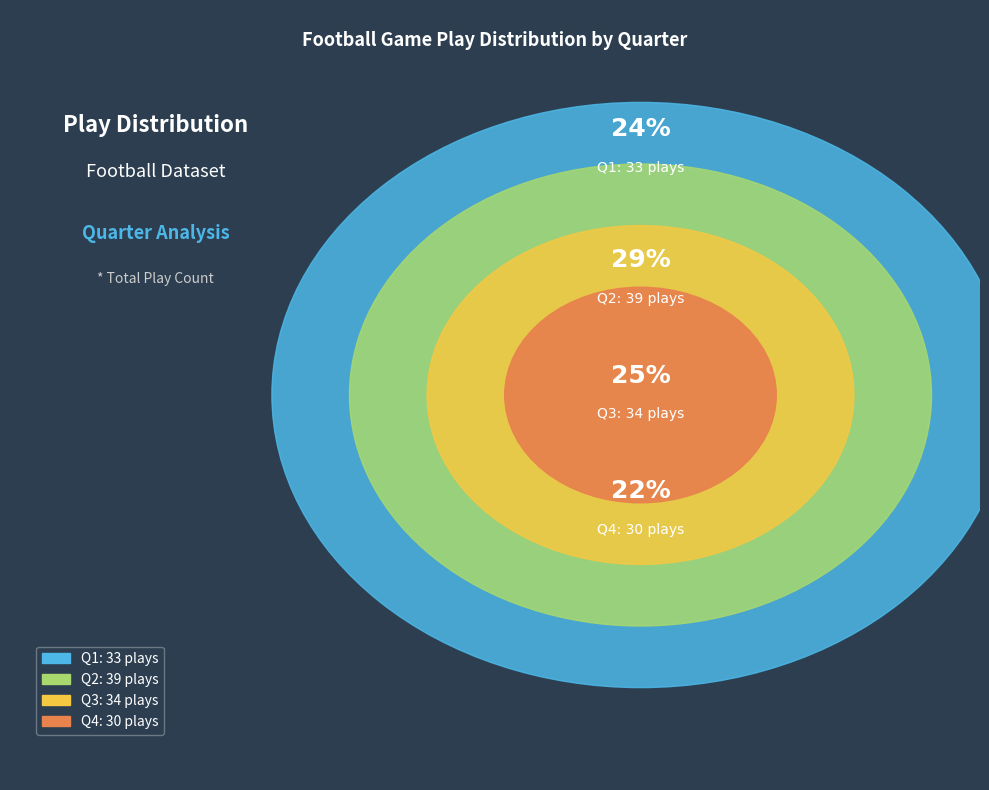

Is there any slice that represents more than half of the pie?

No